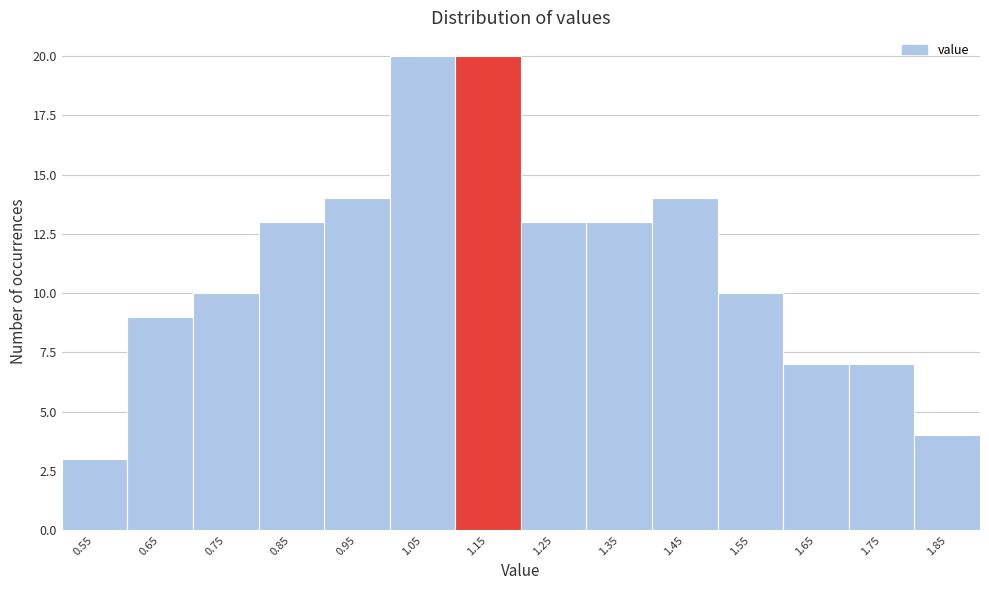

Reading left to right, list all the values displayed in this chart.

0.55=3	0.65=9	0.75=10	0.85=13	0.95=14	1.05=20	1.15=20	1.25=13	1.35=13	1.45=14	1.55=10	1.65=7	1.75=7	1.85=4